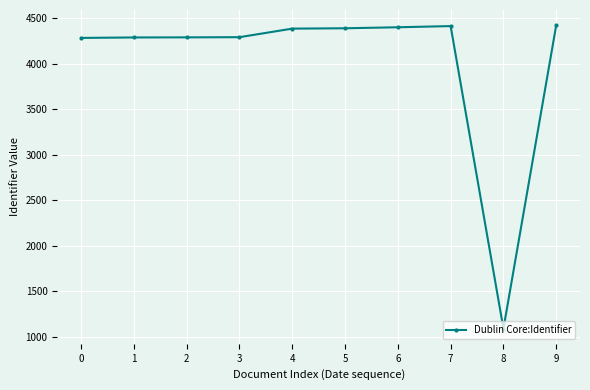

The value at 9 is 7114. True or false?

False